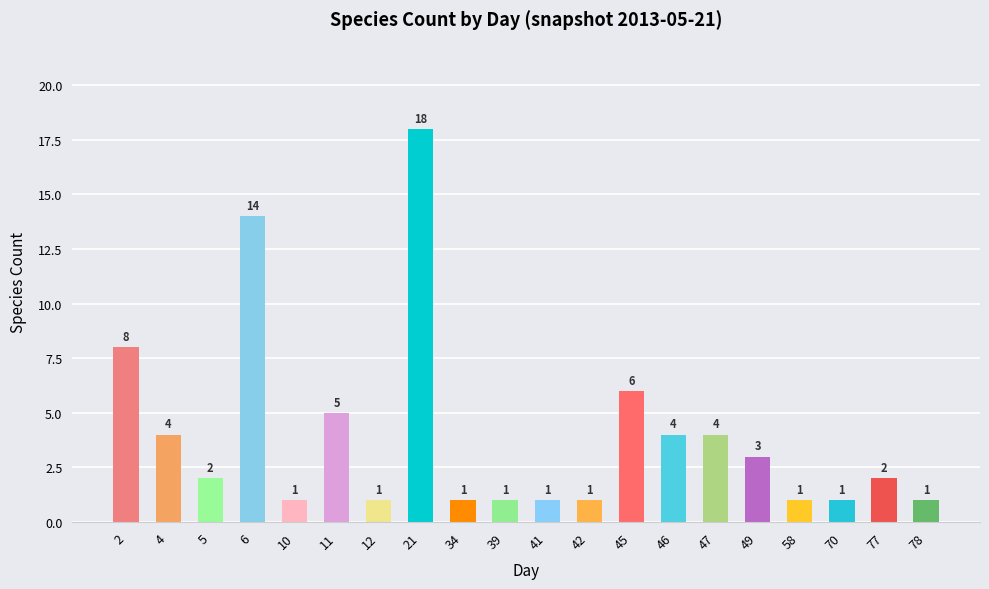

What is the sum of the values at 11 and 2?

13